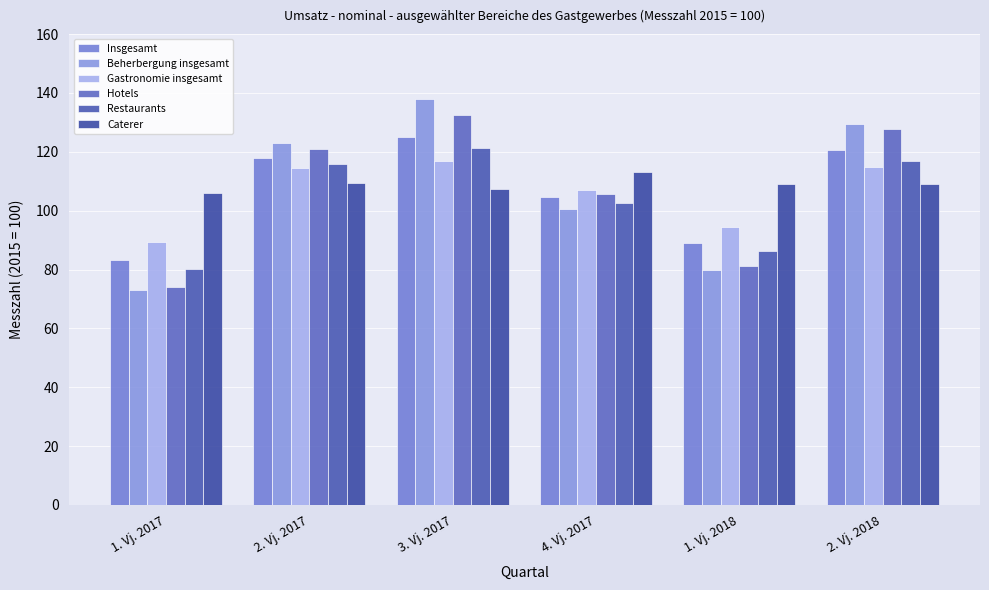

How many series are shown in this chart?

6